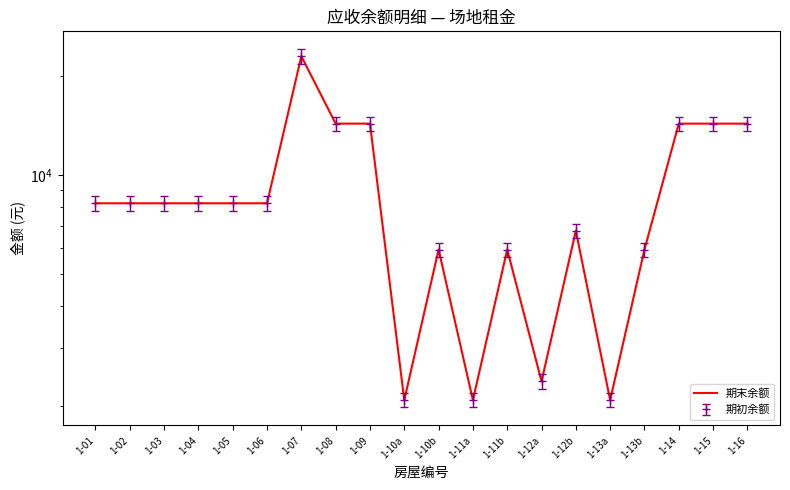

Does the chart have visible grid lines?

No